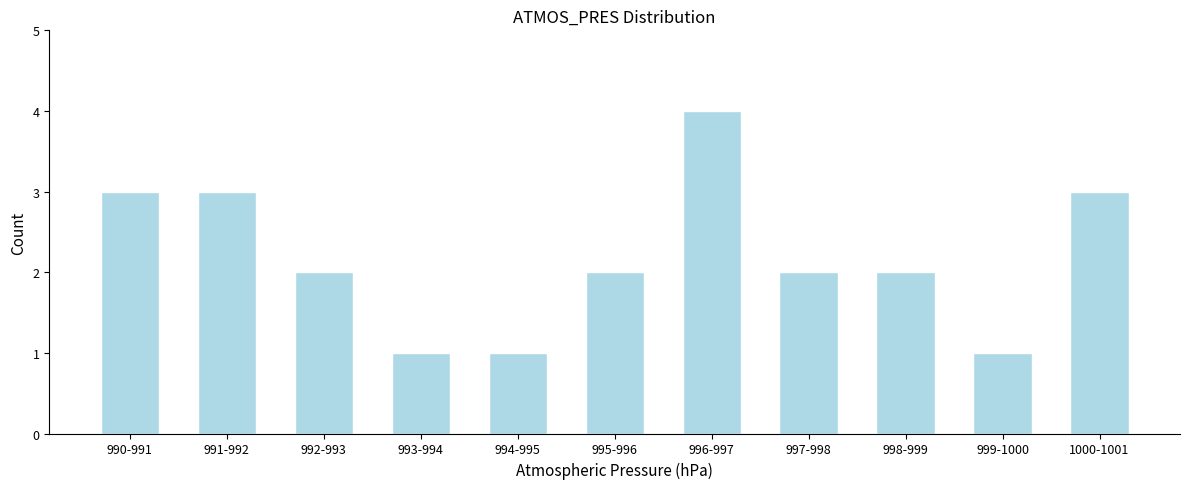

Reading left to right, transcribe all the data shown in this chart.

990-991=3	991-992=3	992-993=2	993-994=1	994-995=1	995-996=2	996-997=4	997-998=2	998-999=2	999-1000=1	1000-1001=3